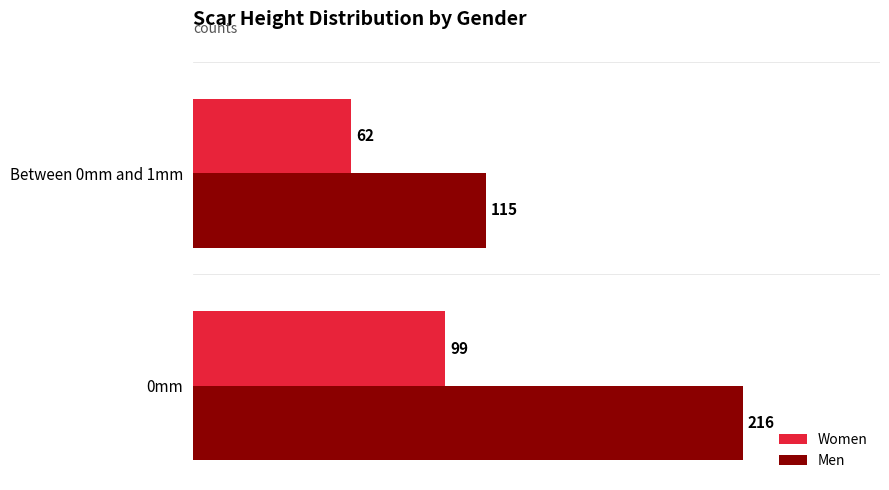

List the series in order of their overall mean, lowest first.

Women, Men